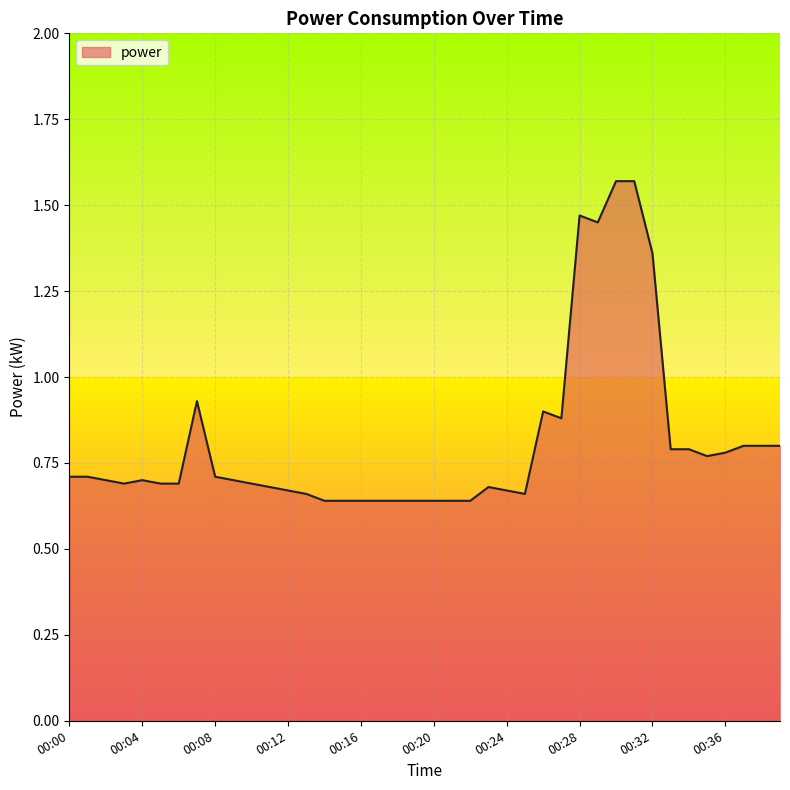

Reading left to right, transcribe all the data shown in this chart.

0.7	0.7	0.7	0.7	0.7	0.7	0.7	0.9	0.7	0.7	0.7	0.7	0.7	0.7	0.6	0.6	0.6	0.6	0.6	0.6	0.6	0.6	0.6	0.7	0.7	0.7	0.9	0.9	1.5	1.4	1.6	1.6	1.4	0.8	0.8	0.8	0.8	0.8	0.8	0.8